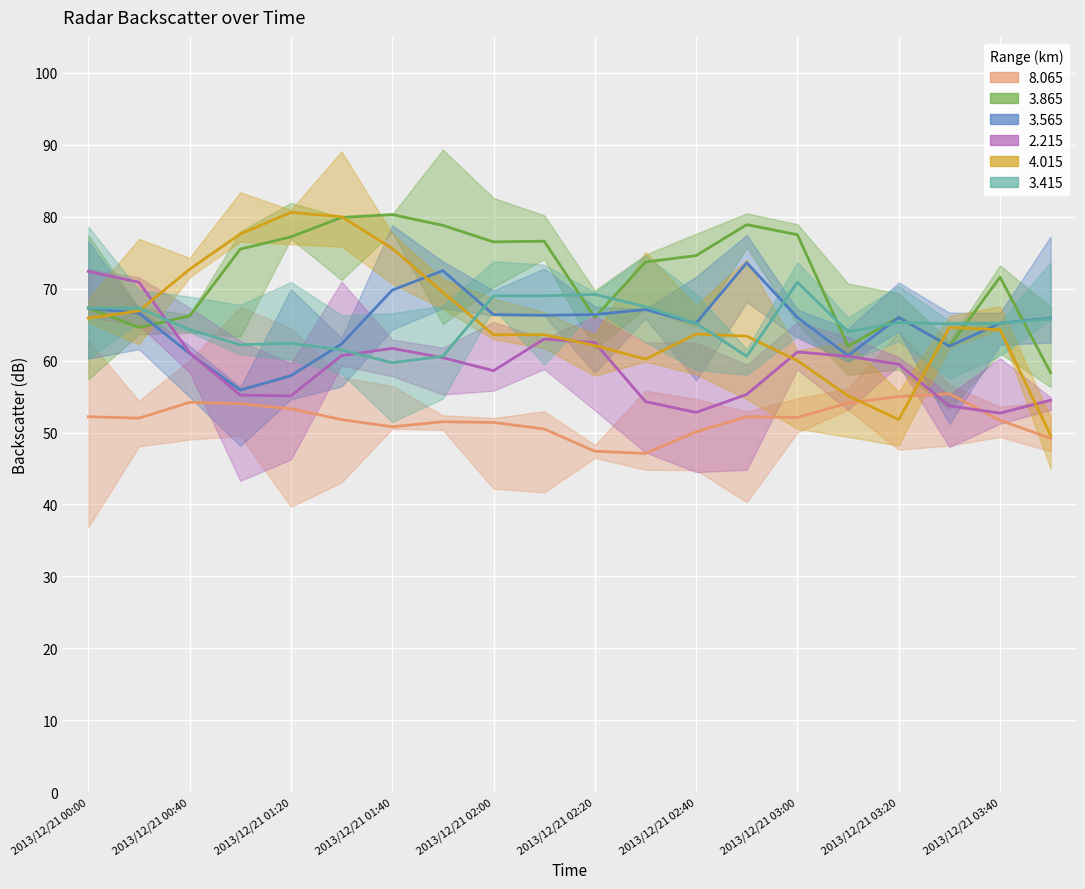

At which category is the sum across all series the highest?

2013/12/21 01:40